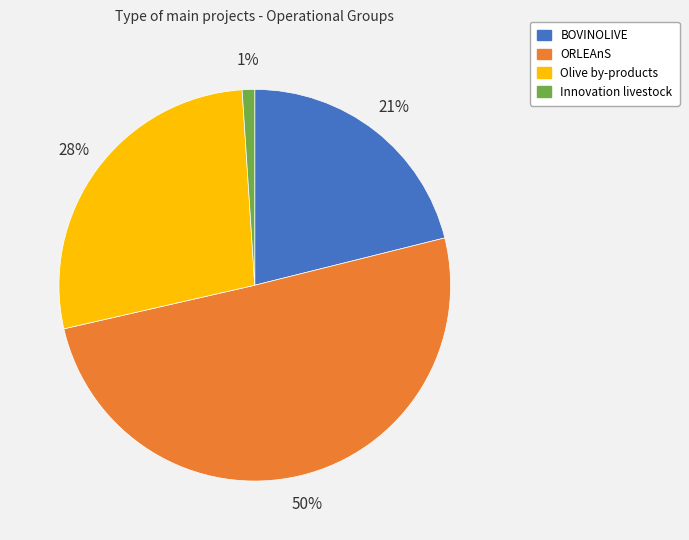

Which slice is the largest?

ORLEAnS